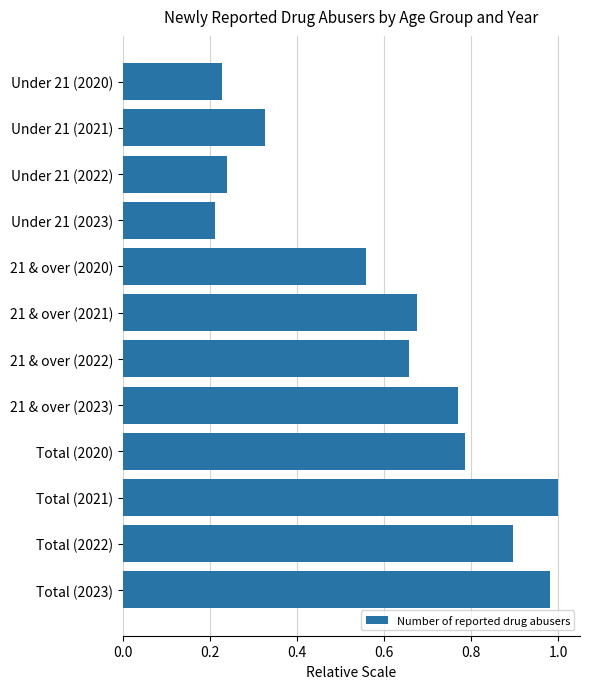

True or false: the data shows 1.4 at Total (2022).

False